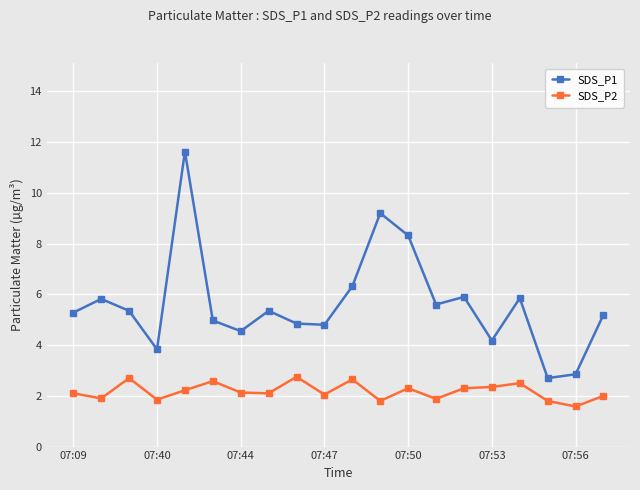

Which series has the largest range (max minus min)?

SDS_P1